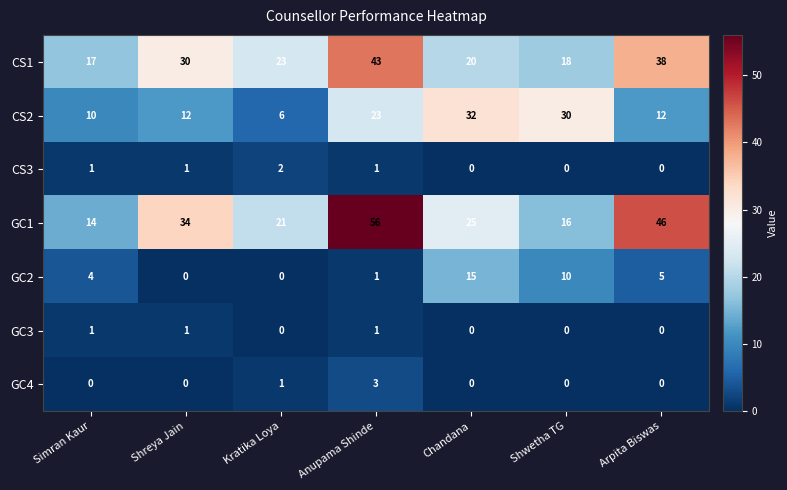

True or false: CS2 has a value of 48 at Shwetha TG.

False